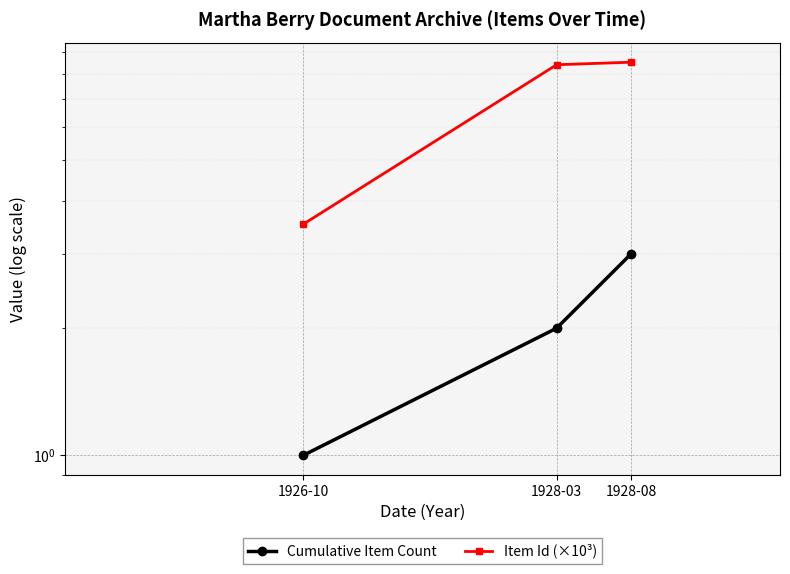

What is the highest value of the Item Id (×10³) series?

8.5